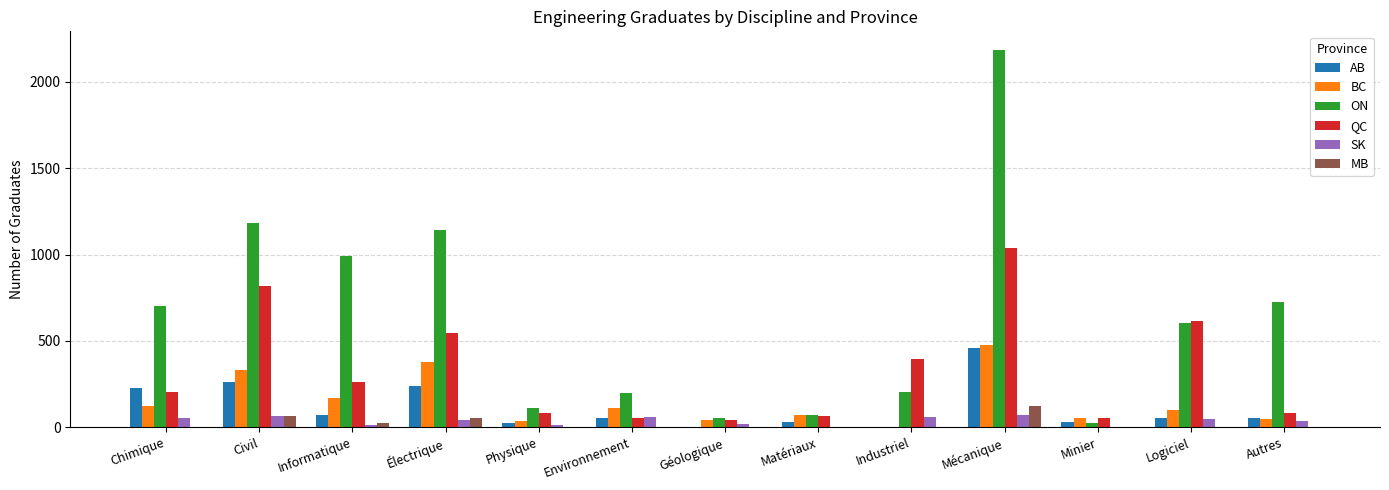

What is the total value across all series at Industriel?

660